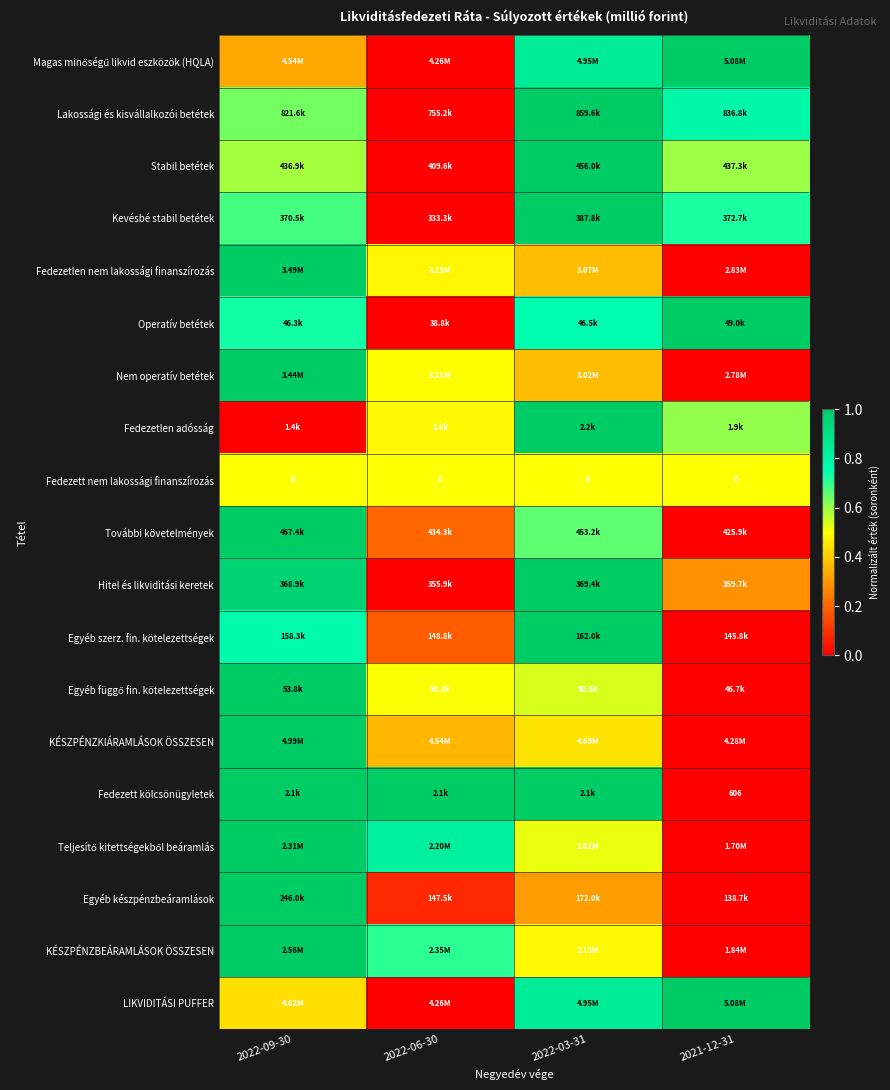

What is the greatest value displayed?

1.0